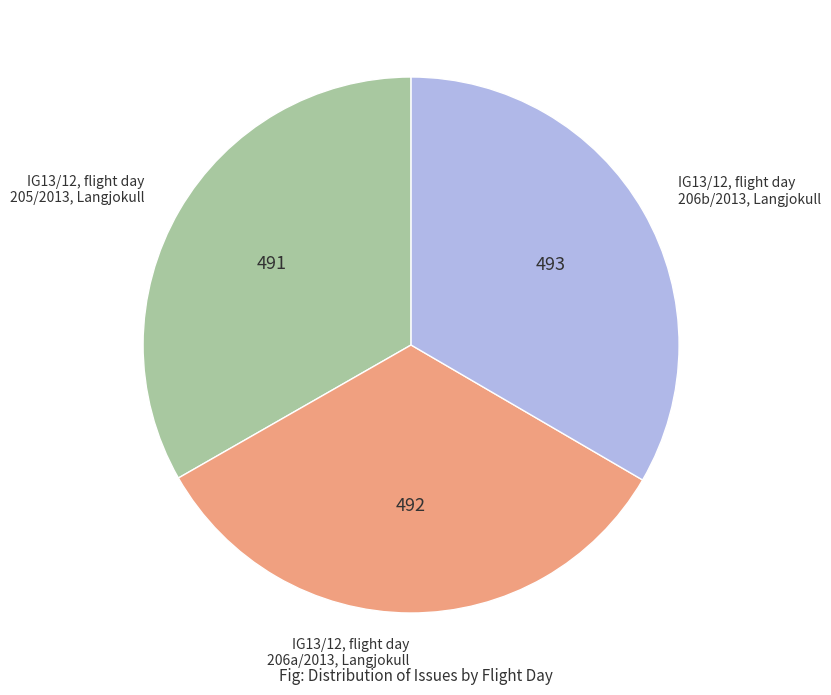

How many slices are in this pie chart?

3